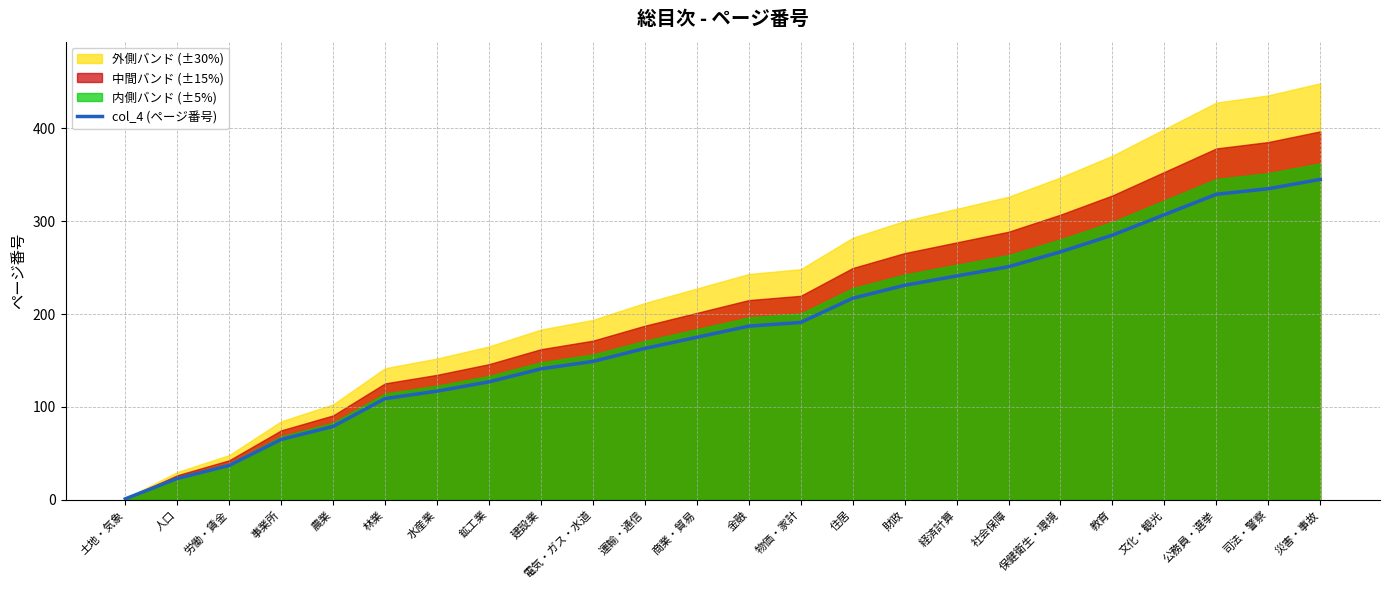

Count the number of values greater than 187.

11